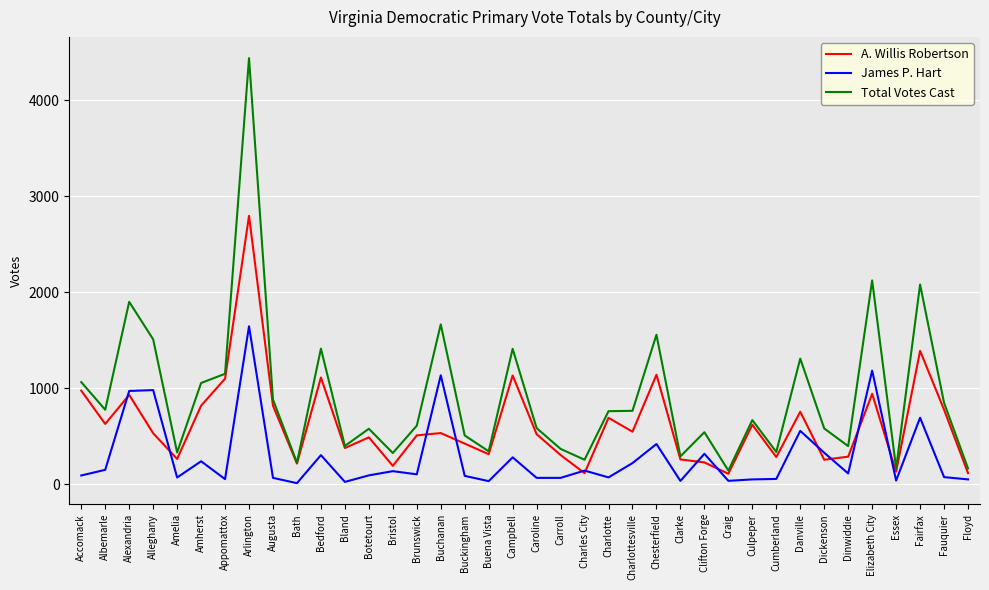

What is the difference between the second highest and second lowest values in the James P. Hart series?

1160